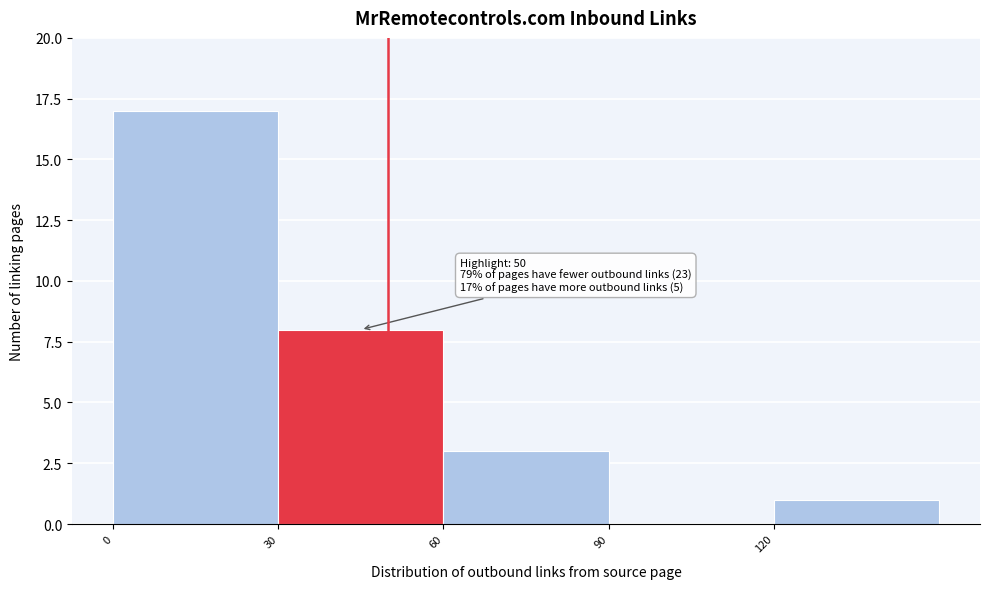

Which range on the x-axis has the tallest bar?

0 to 30